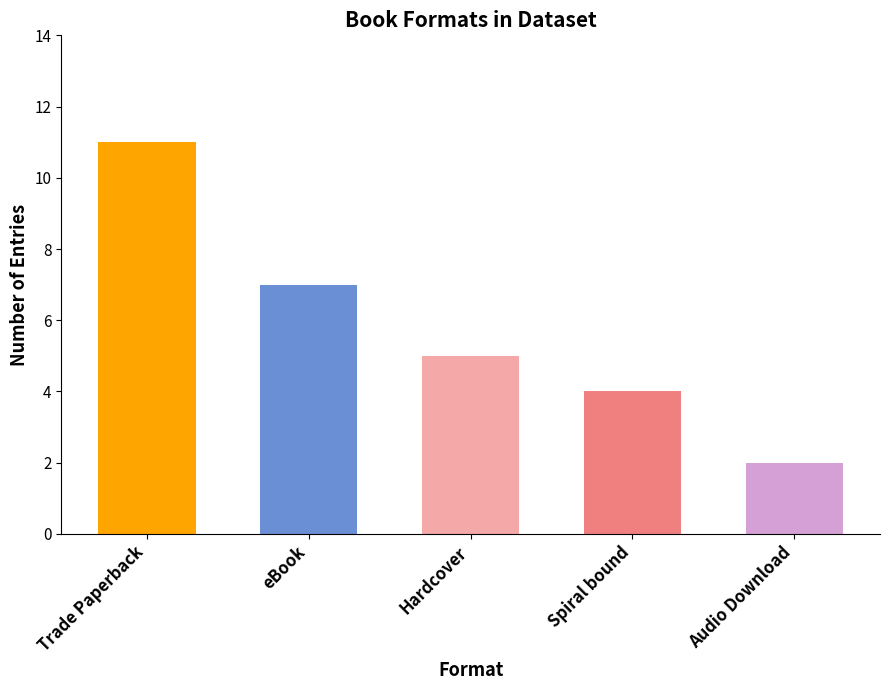

Is it true that the value at eBook is 7?

True